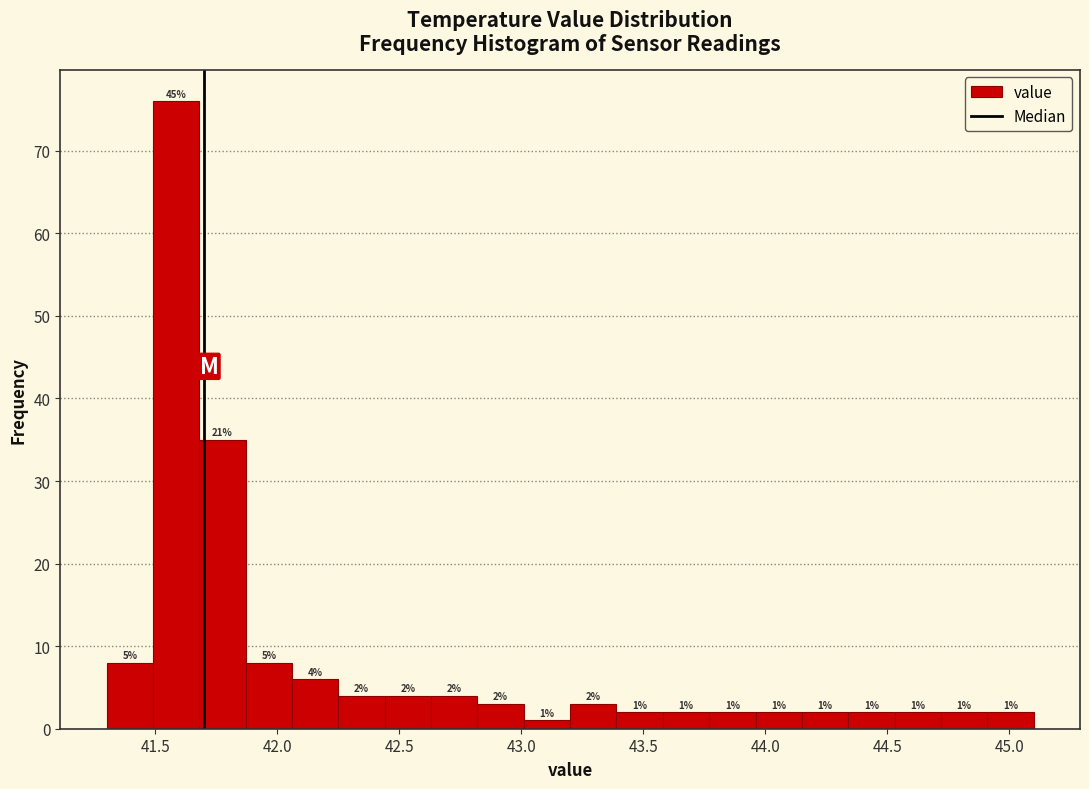

Around what value on the x-axis is the tallest bar? Give the approximate position of its centre, as read against the axis.

41.60